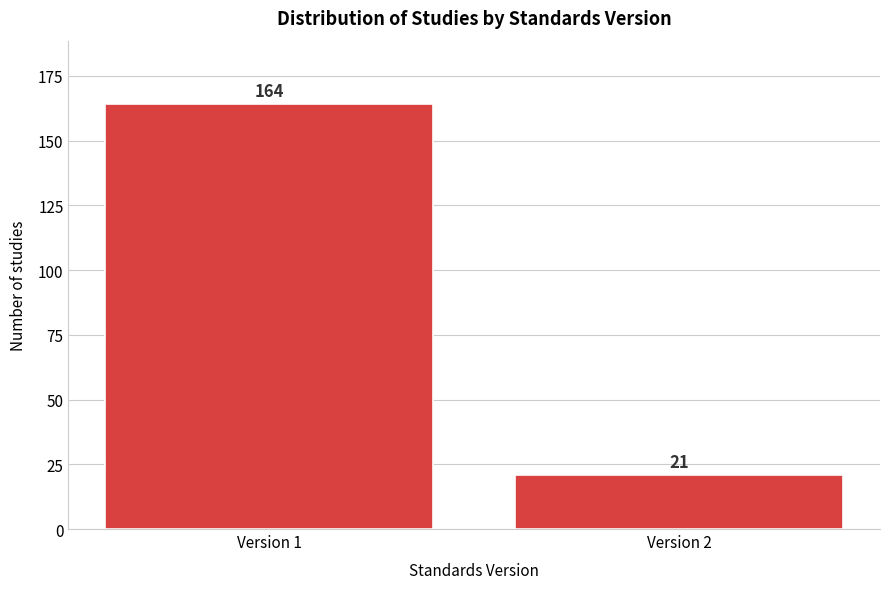

Reading left to right, list all the values displayed in this chart.

Version 1=164	Version 2=21